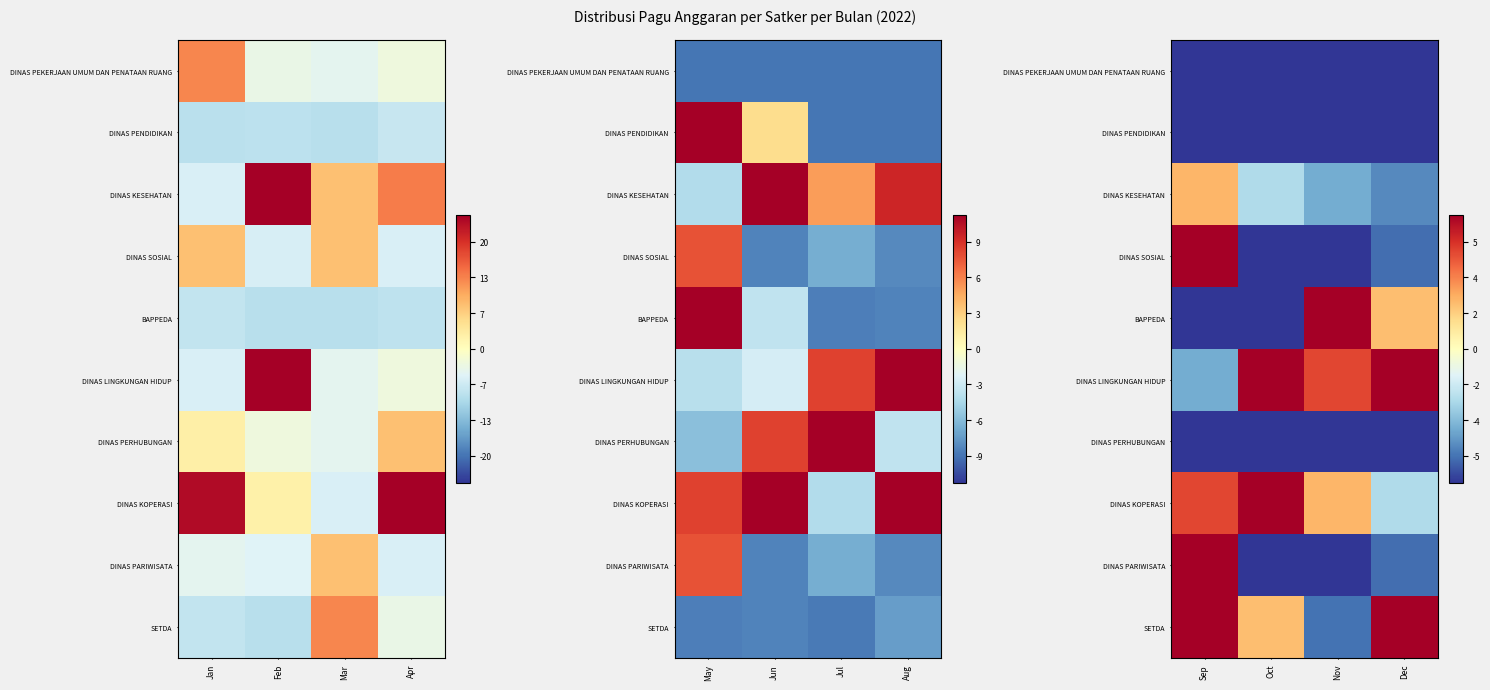

Which label corresponds to the largest value in the chart?

Dec